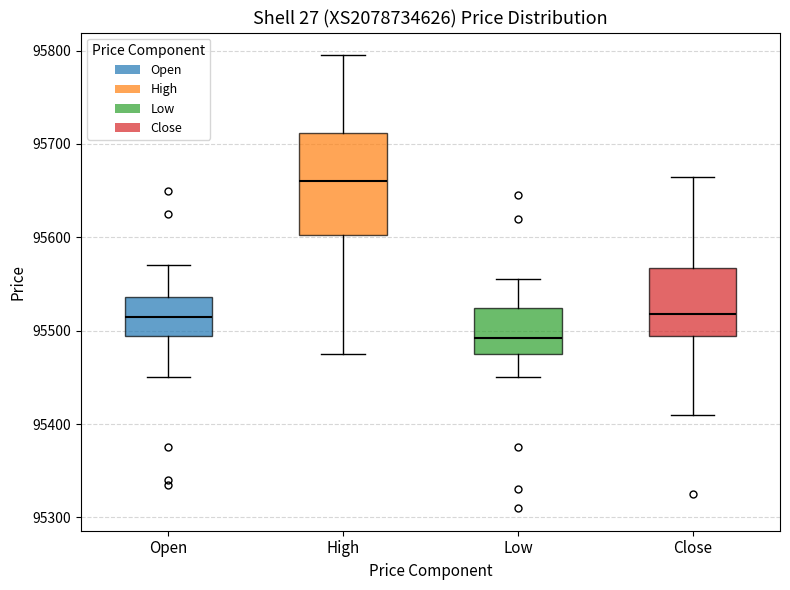

Reading left to right, transcribe this box plot: for each box, give where its median line is, the range the box spans, and where its two whiskers end, as read against the y-axis. The values are not printed on the chart, so give them approximately, as read against the axis.

Open: median 95520, box 95490 to 95540, whiskers 95450 to 95570
High: median 95660, box 95600 to 95710, whiskers 95480 to 95800
Low: median 95490, box 95480 to 95520, whiskers 95450 to 95560
Close: median 95520, box 95490 to 95570, whiskers 95410 to 95670